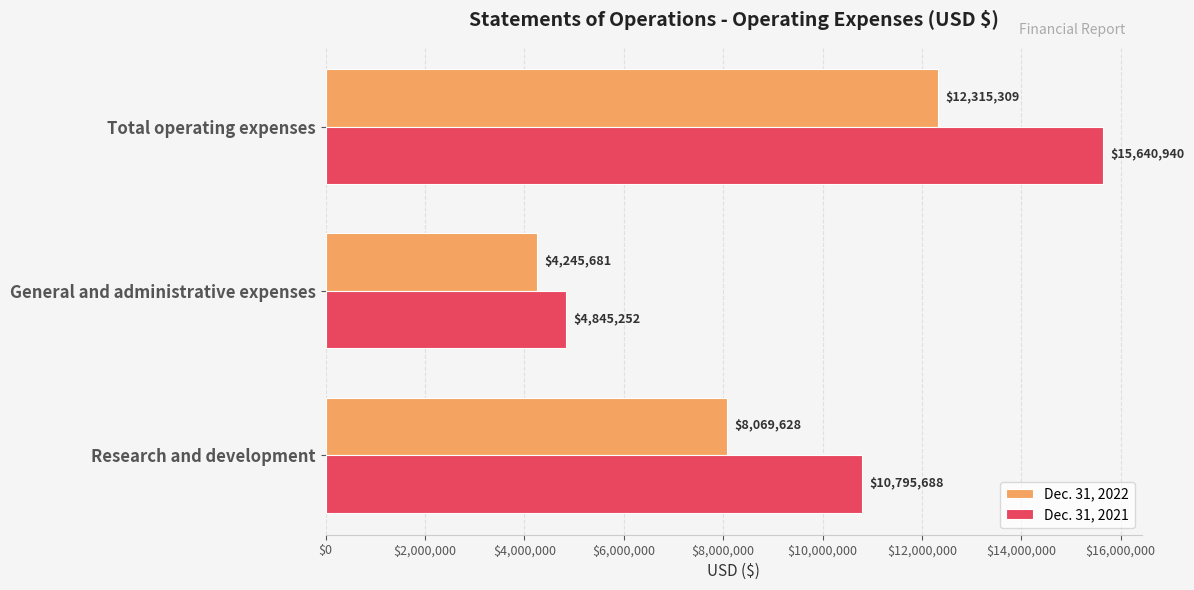

Is it true that Dec. 31, 2021 equals 18527441 at Research and development?

False